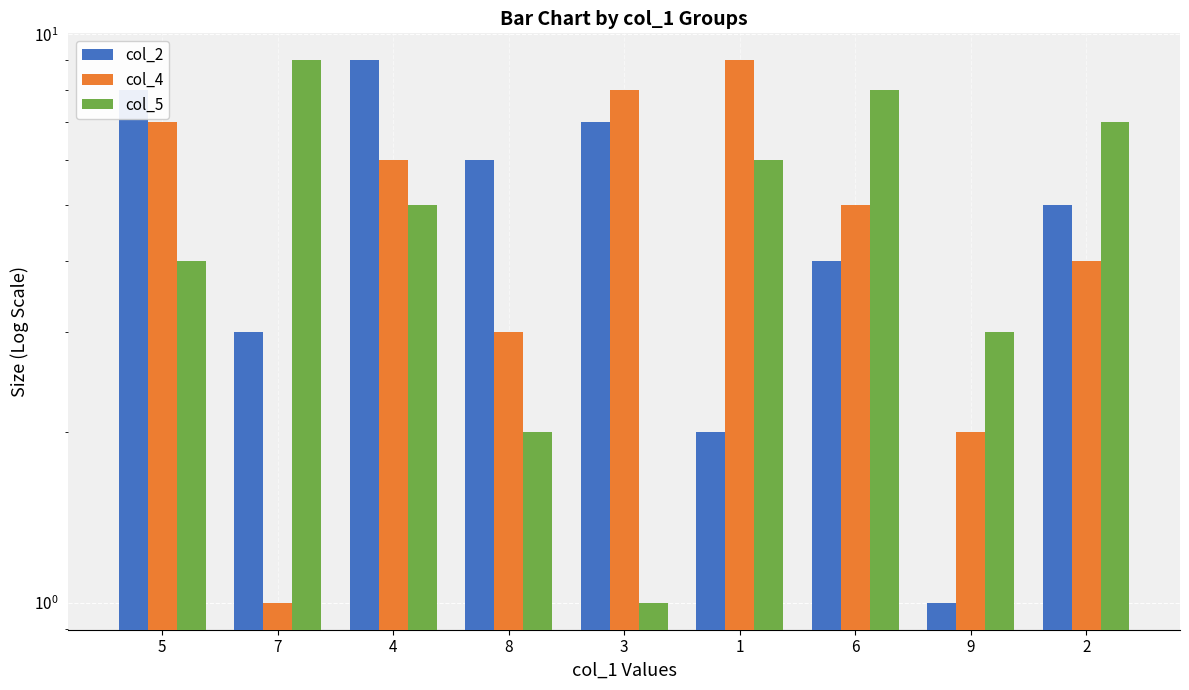

What is the sum of all col_4 values?

45